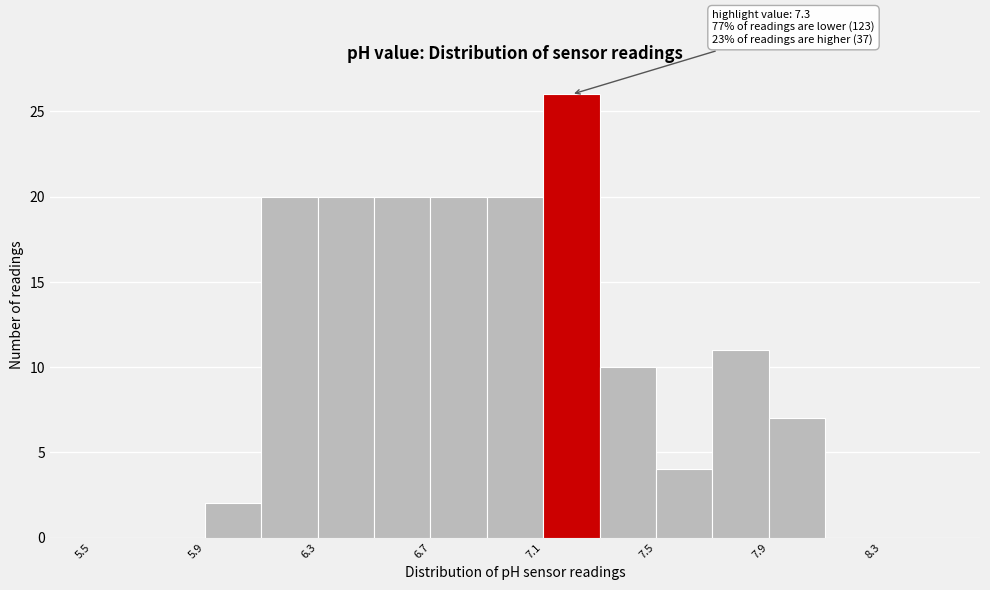

Over which range of the x-axis is the bar tallest?

7.1 to 7.3